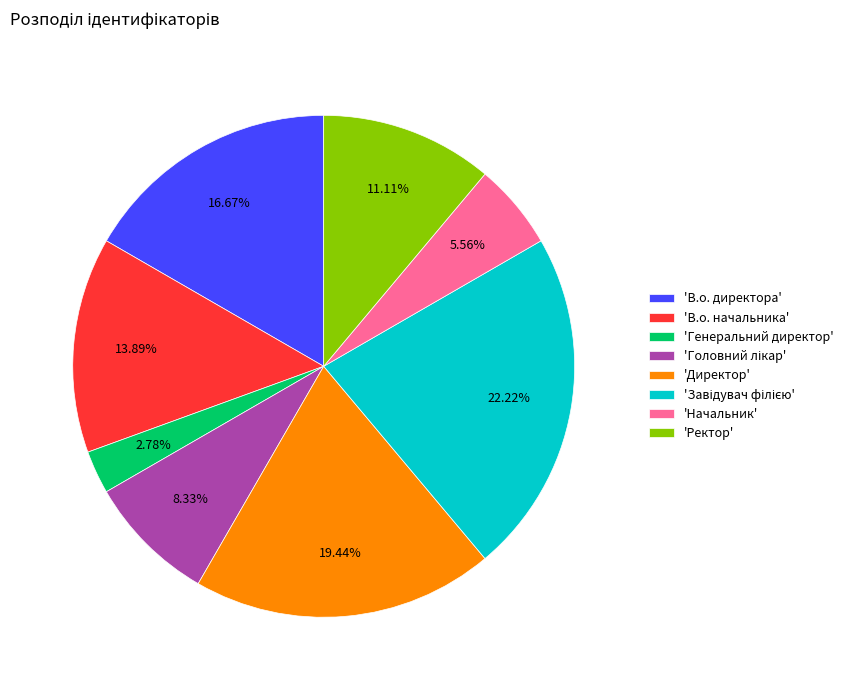

Combined, do 'В.о. начальника' and 'Директор' account for over 50%?

No